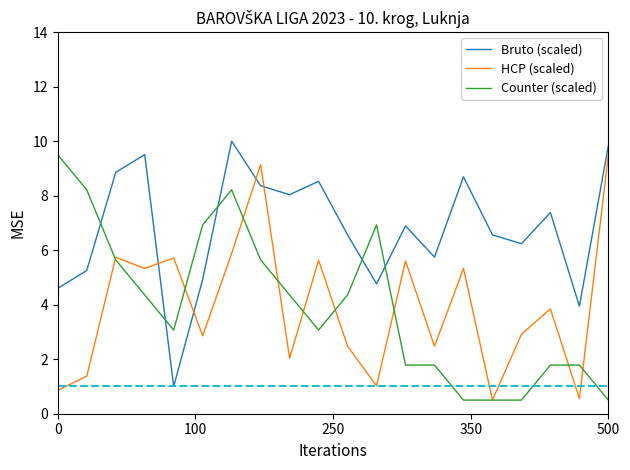

True or false: Bruto (scaled) and Counter (scaled) intersect in this chart.

True